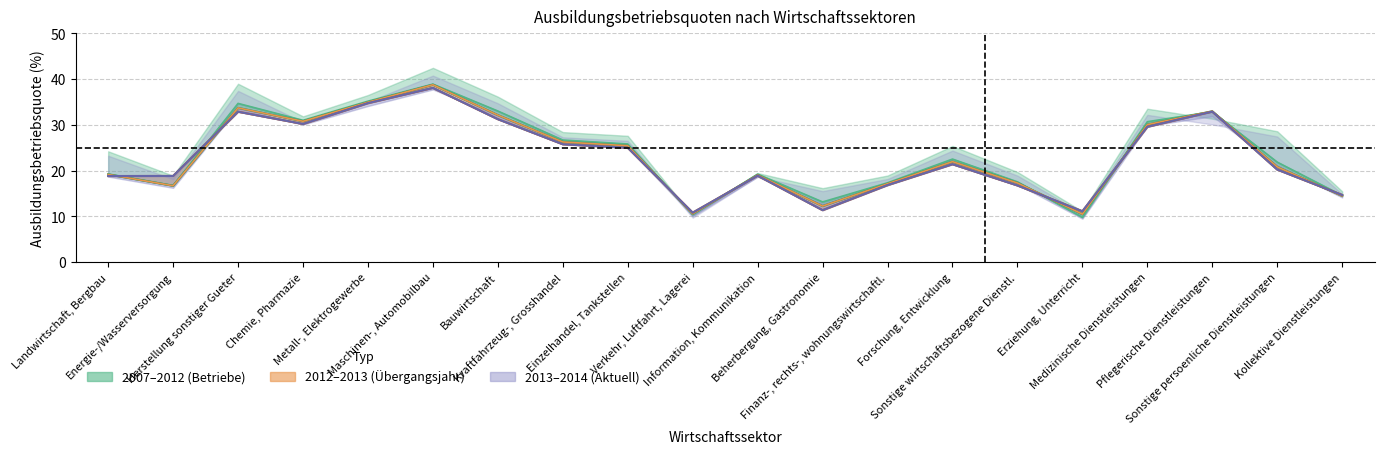

What position from the right is Sonstige persoenliche Dienstleistungen?

2